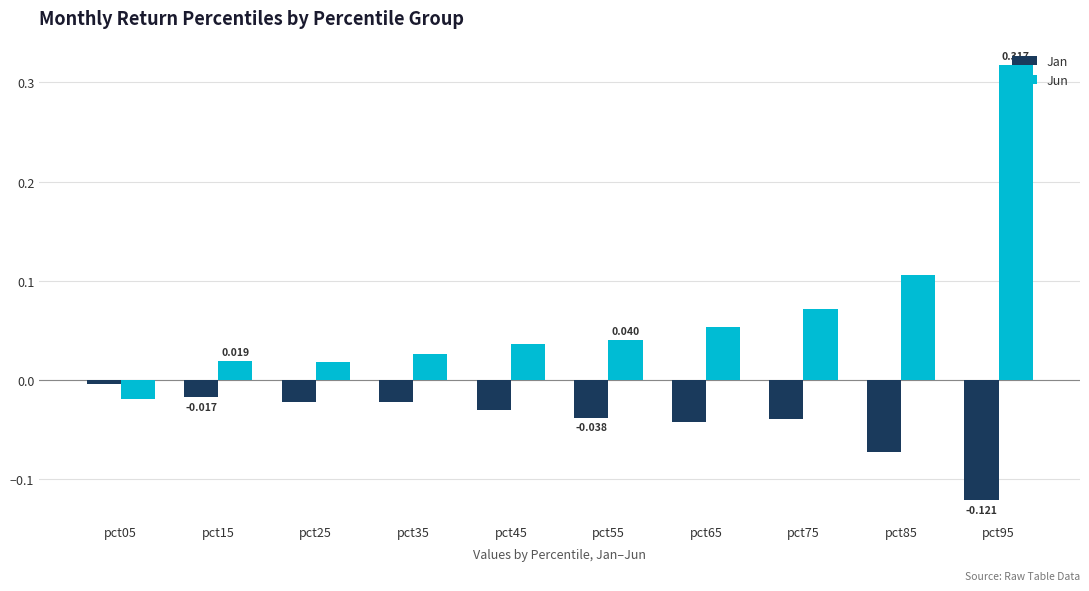

Which series has the largest range (max minus min)?

Jun